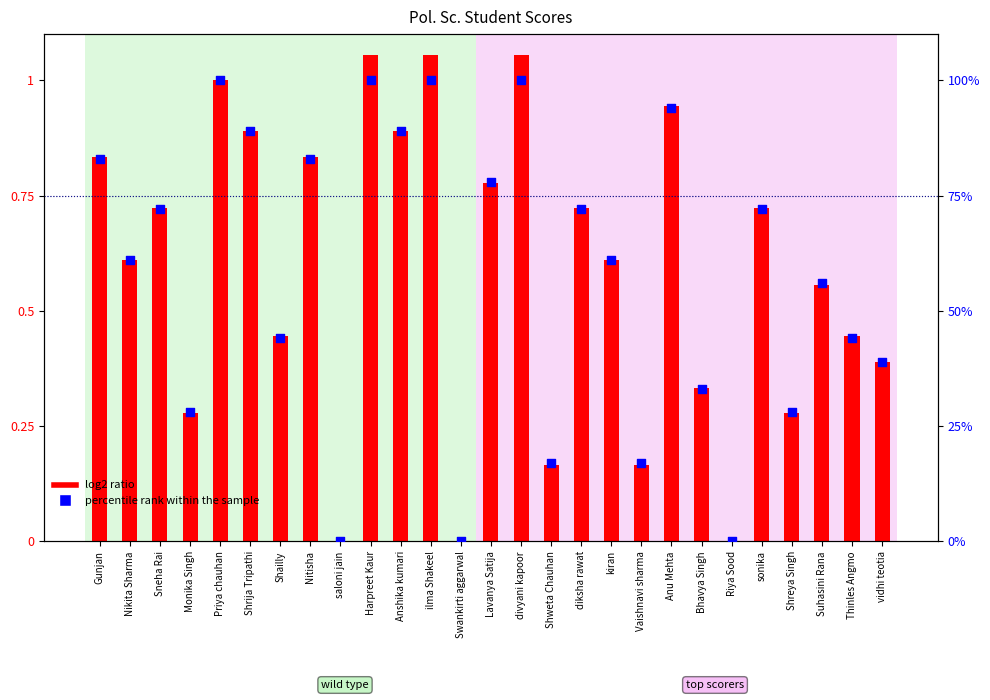

Is the value of percentile rank within the sample at Anshika kumari greater than the value of log2 ratio at Bhavya Singh?

Yes